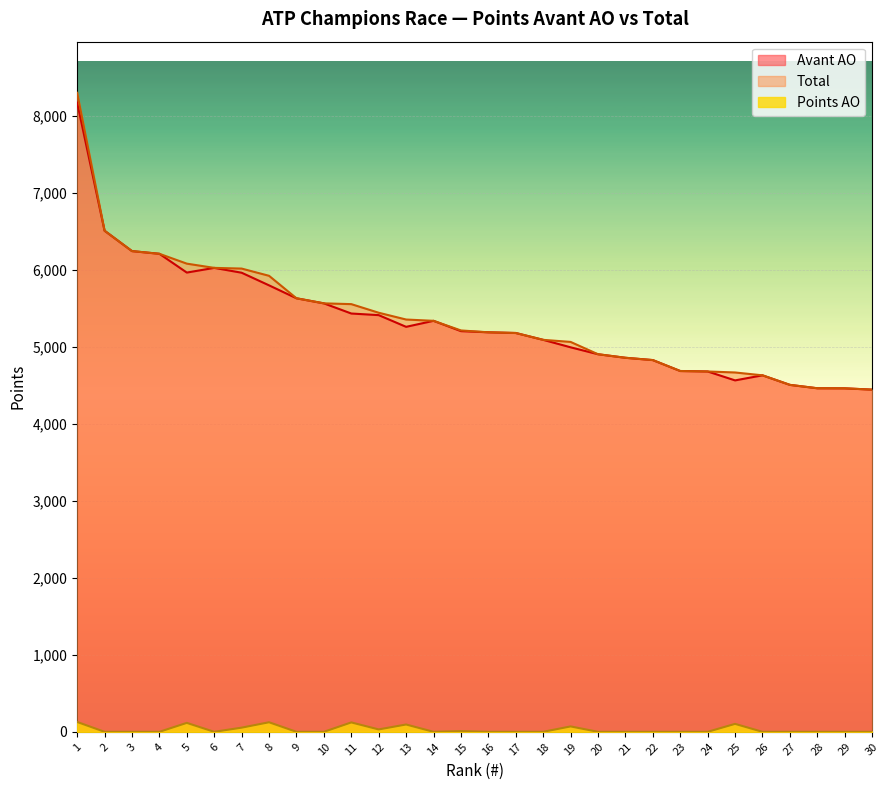

Which series has the largest range (max minus min)?

Total